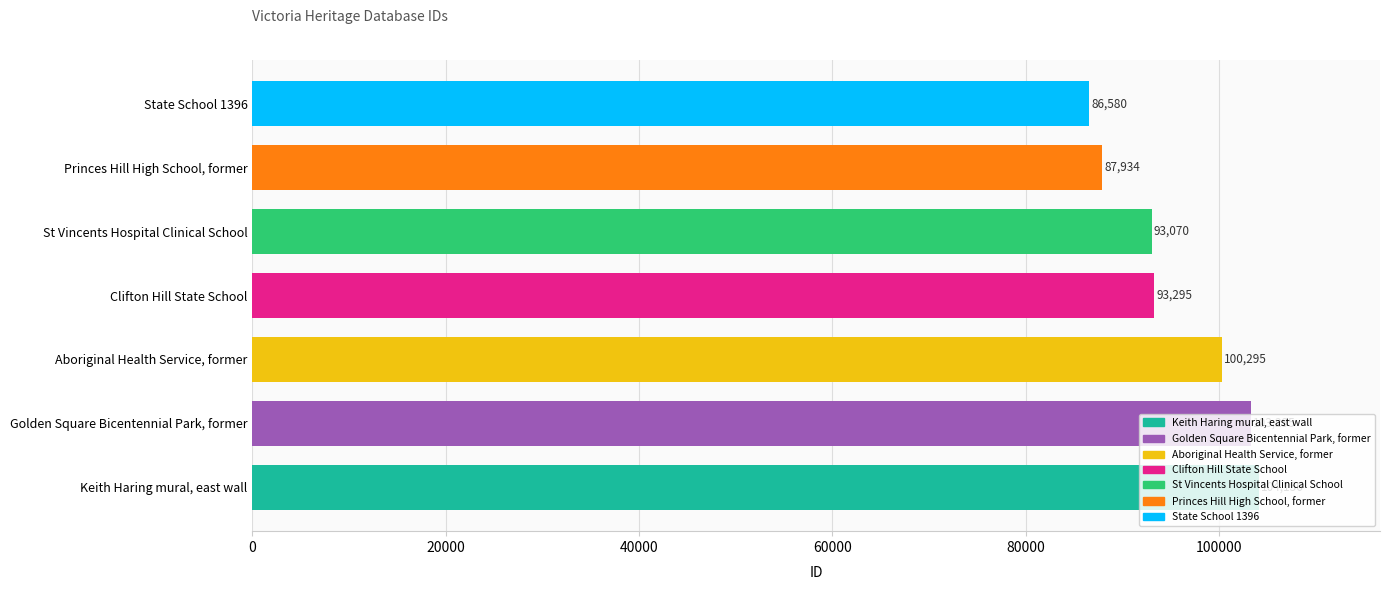

The value at State School 1396 is 86580. True or false?

True